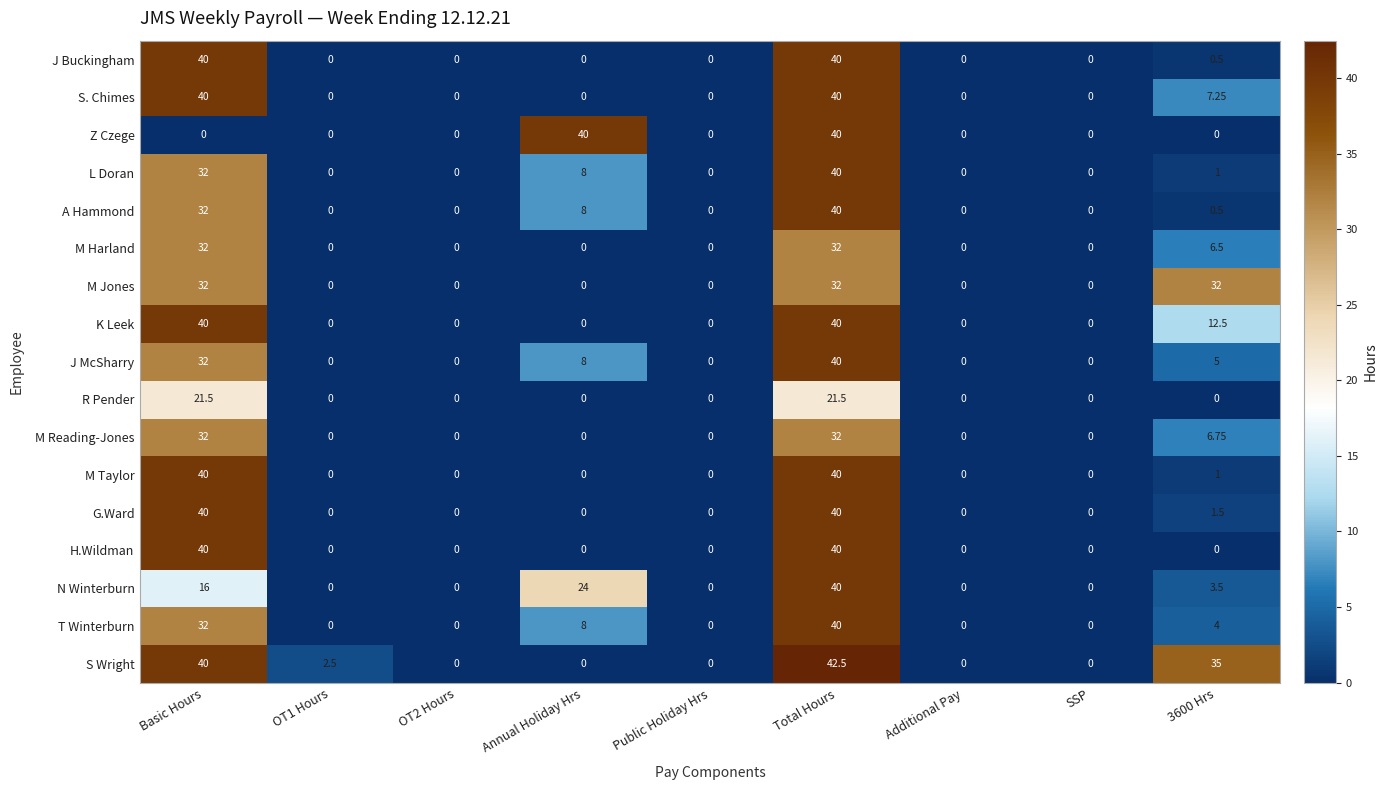

Between OT1 Hours and Annual Holiday Hrs, which series saw the biggest shift?

Z Czege